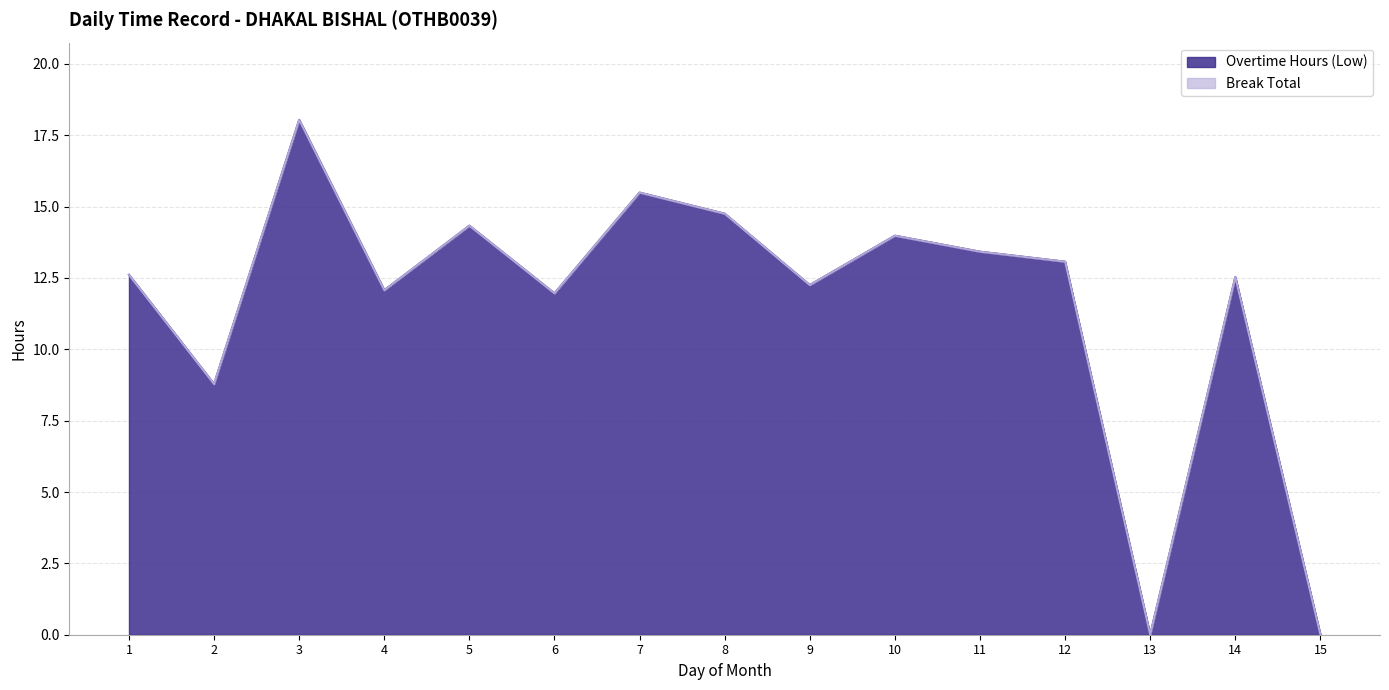

What is the difference between the maximum and second lowest values?

18.0